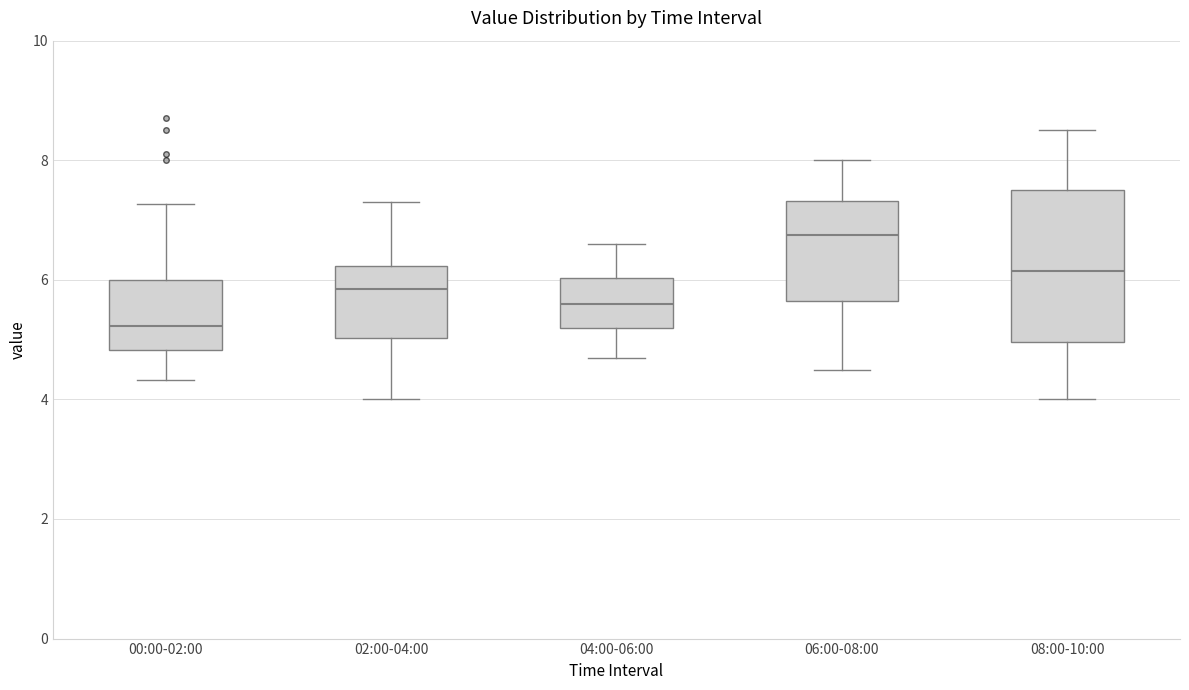

Which box is the tallest, from its lower edge to its upper edge?

08:00-10:00